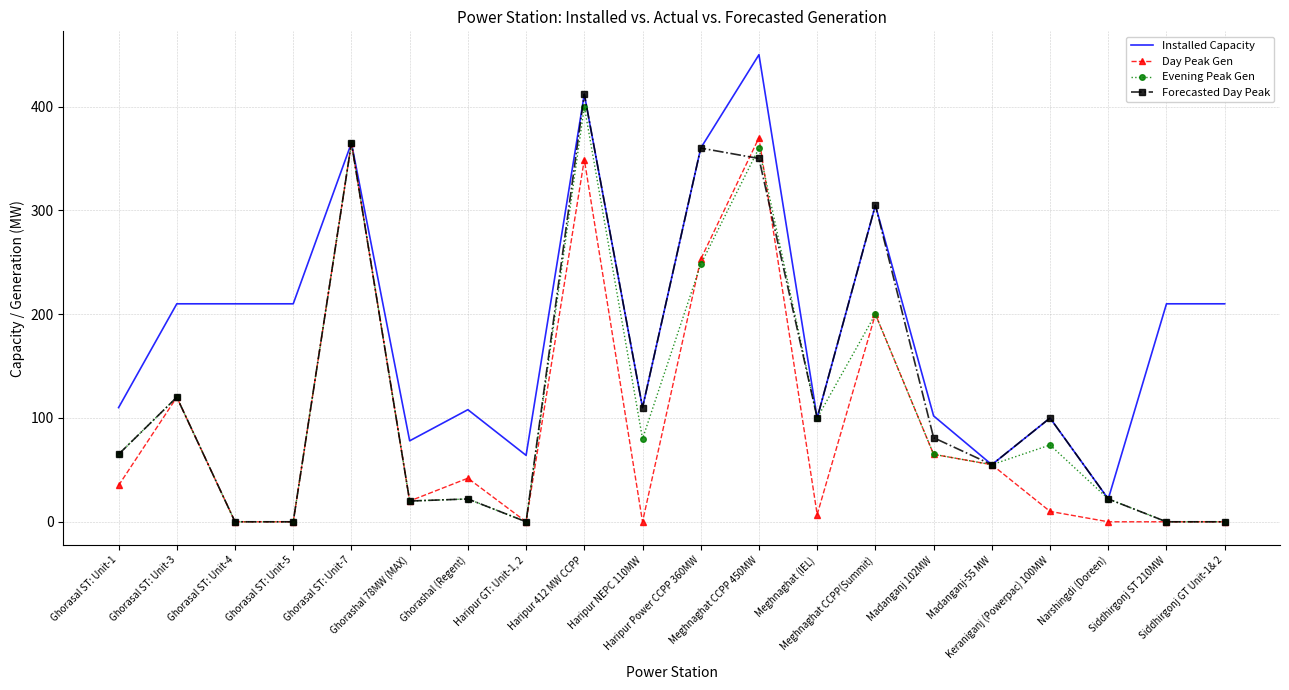

True or false: Forecasted Day Peak has a value of 144 at Madanganj 102MW.

False